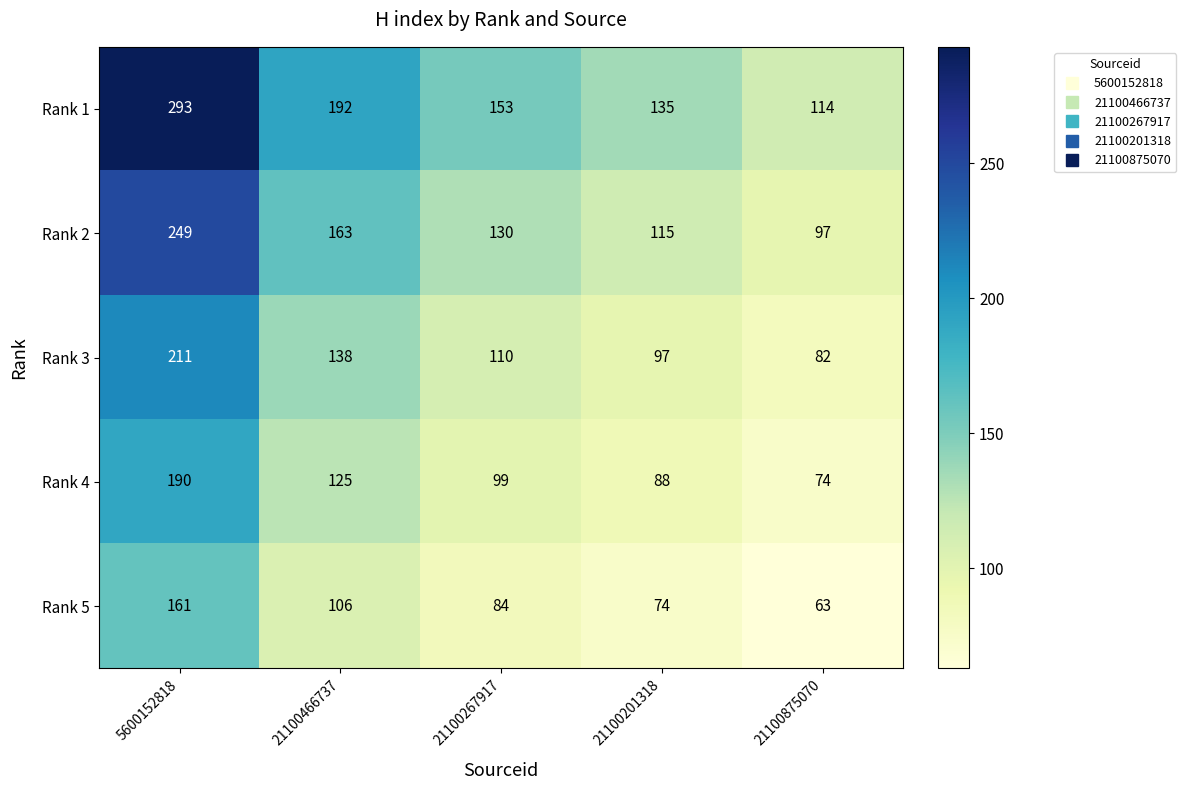

Rank the series by their average value, from lowest to highest.

Rank 5, Rank 4, Rank 3, Rank 2, Rank 1